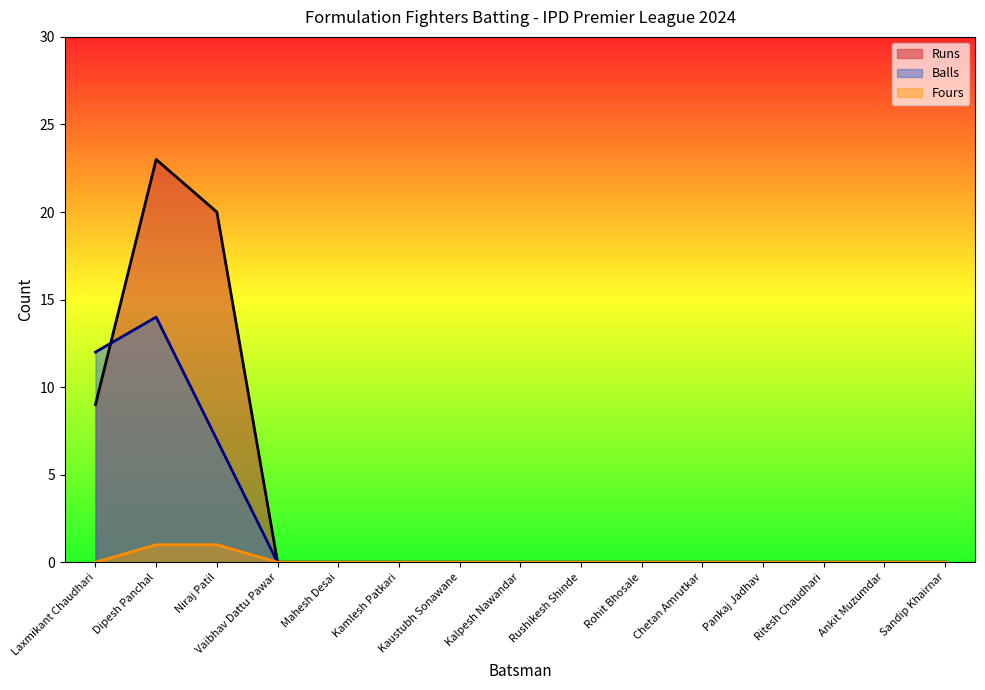

Between Dipesh Panchal and Vaibhav Dattu Pawar, which is larger?

Dipesh Panchal